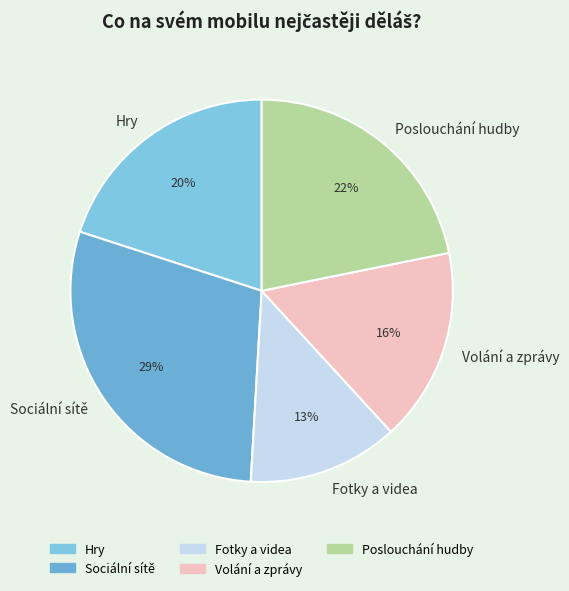

The Hry slice represents 14% of the pie. True or false?

False